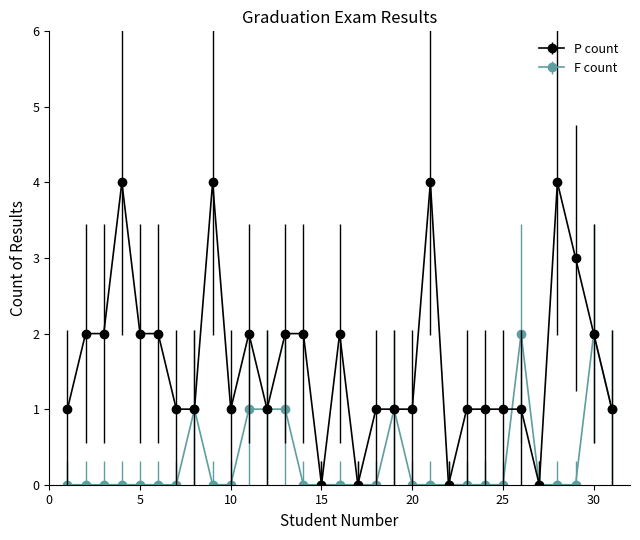

Count the number of categories in the chart.

31